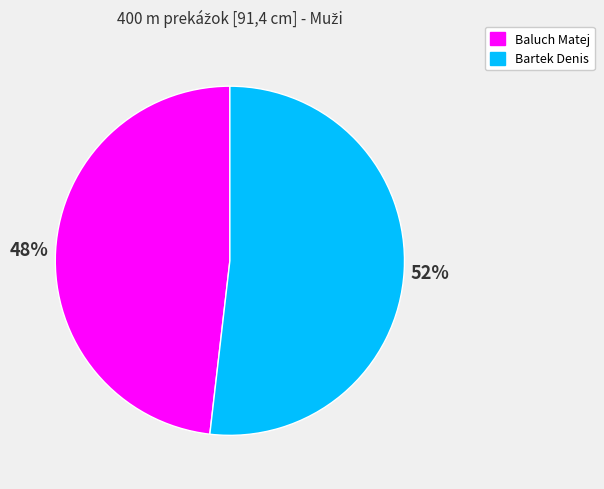

Which category accounts for the majority?

Bartek Denis